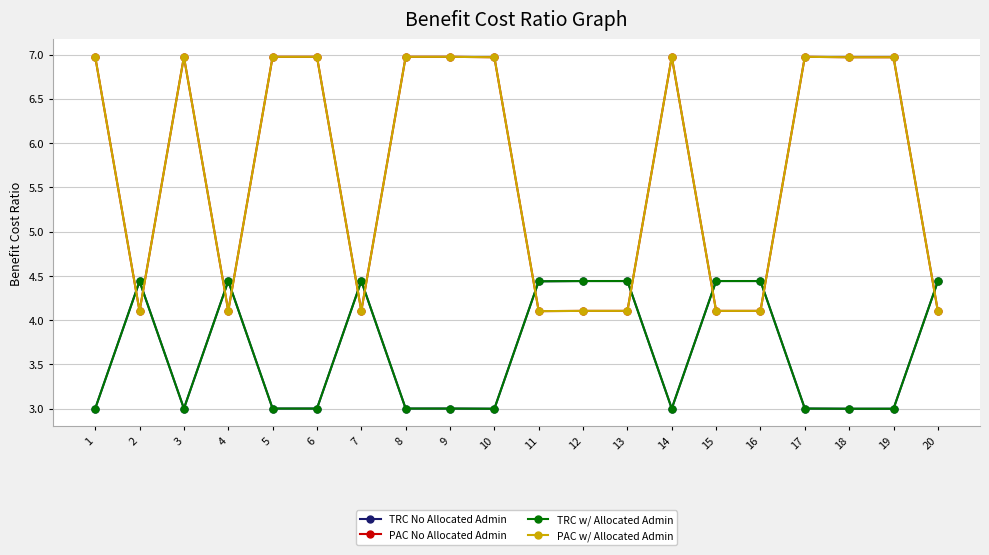

Does the chart have visible grid lines?

Yes